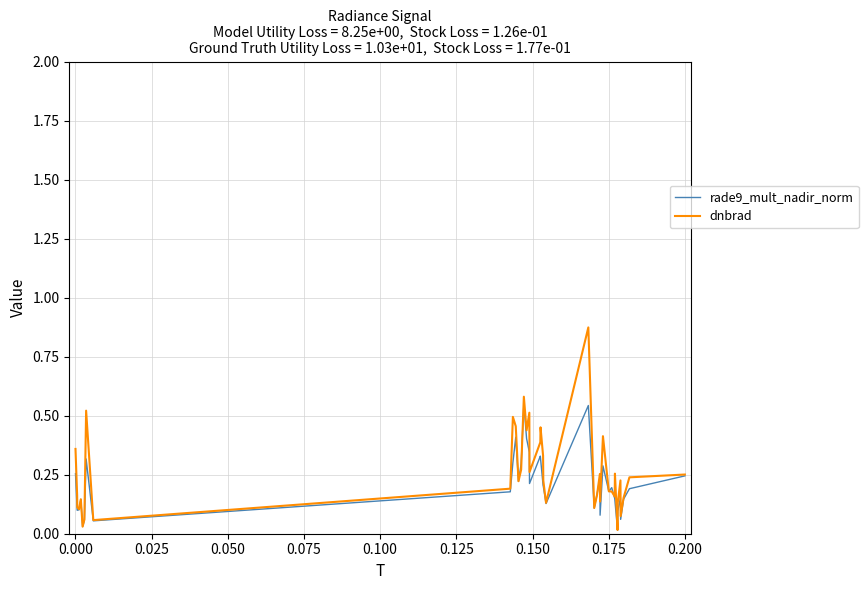

List the series in order of their peak value, lowest first.

rade9_mult_nadir_norm, dnbrad